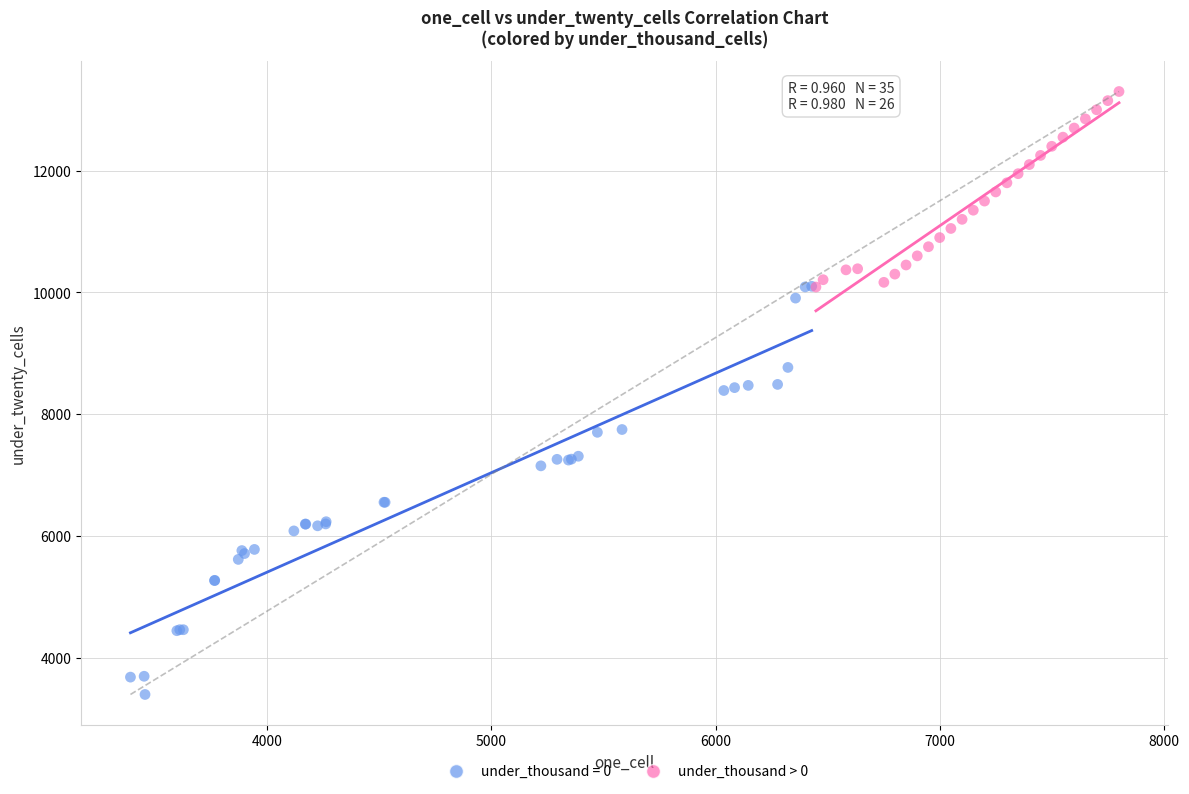

Which series contains the highest Y value?

under_thousand > 0